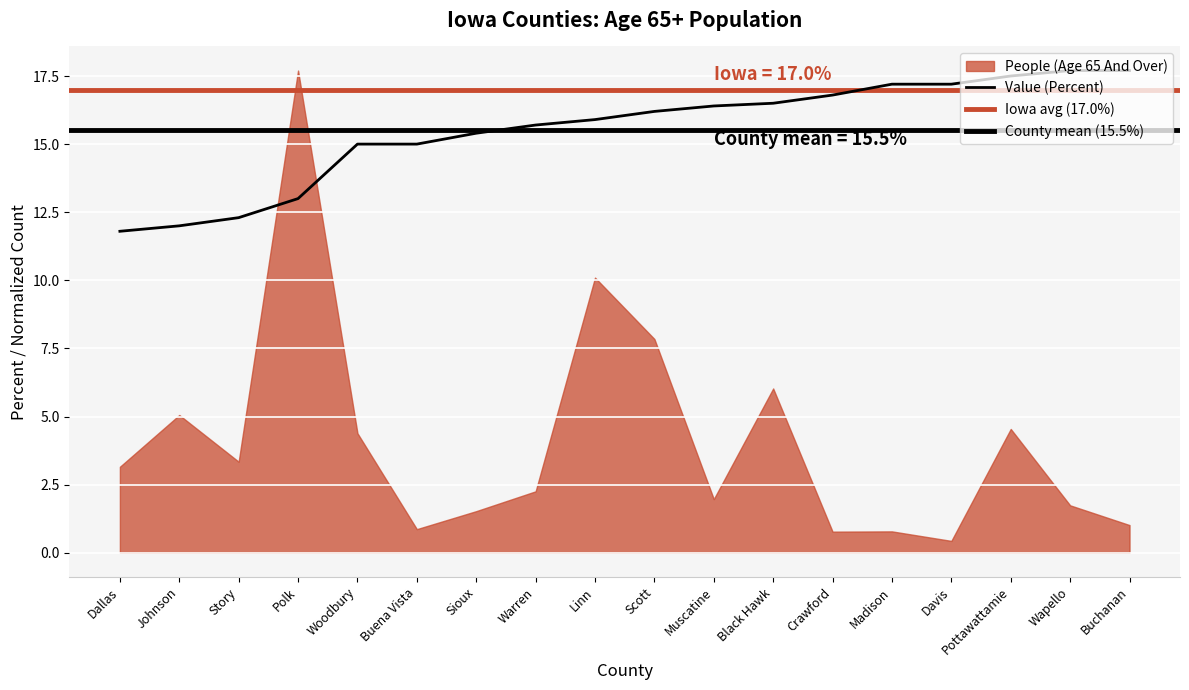

What is the change in value from Woodbury to Linn?

+0.9